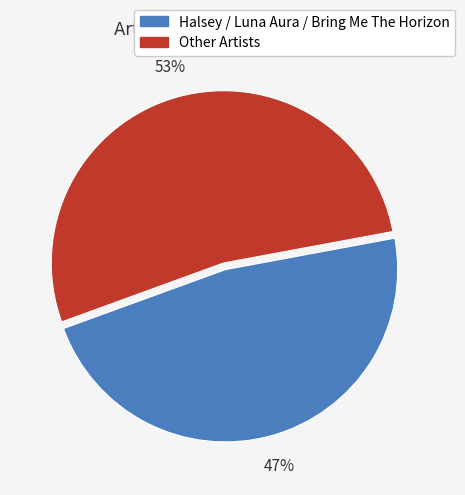

To the nearest percent, what is the average slice percentage?

50%